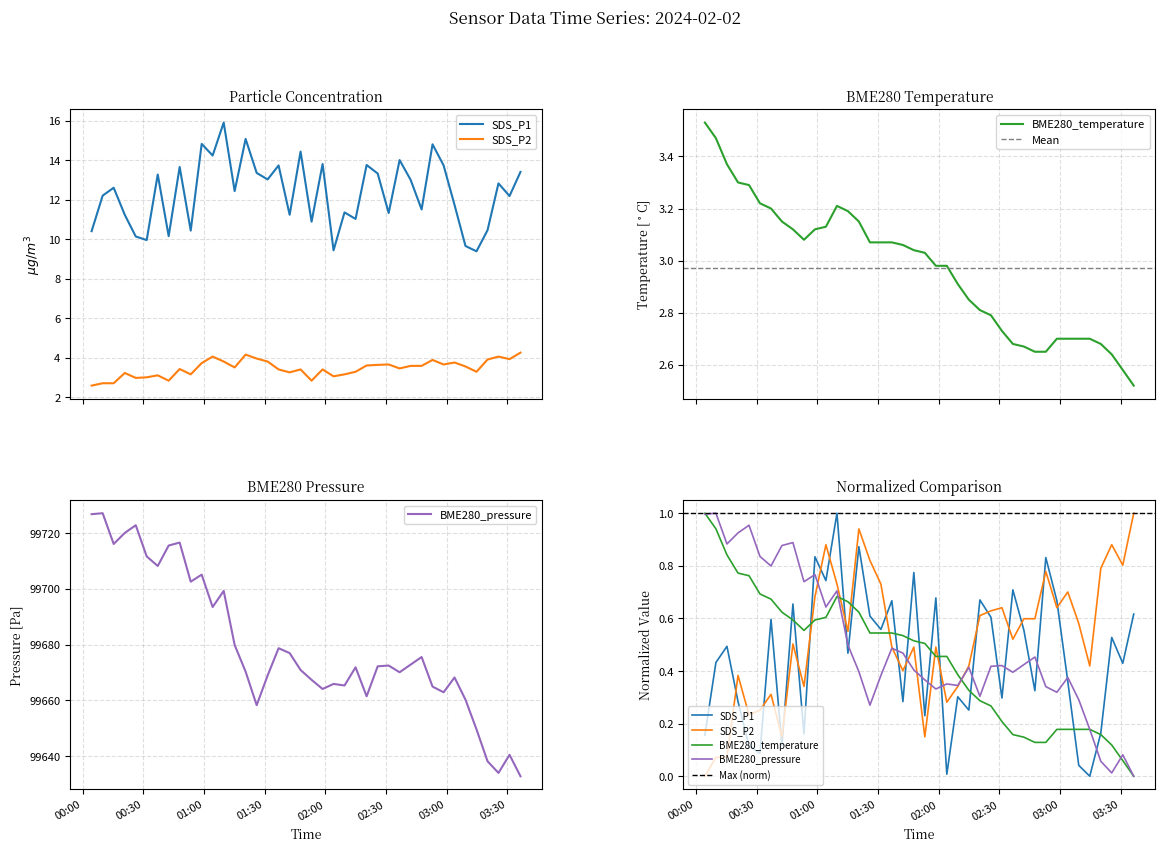

Does the chart have visible grid lines?

Yes